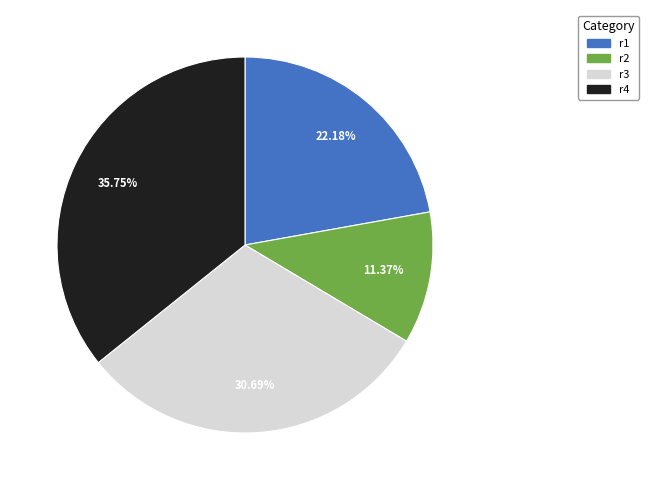

Is there any slice that represents more than half of the pie?

No